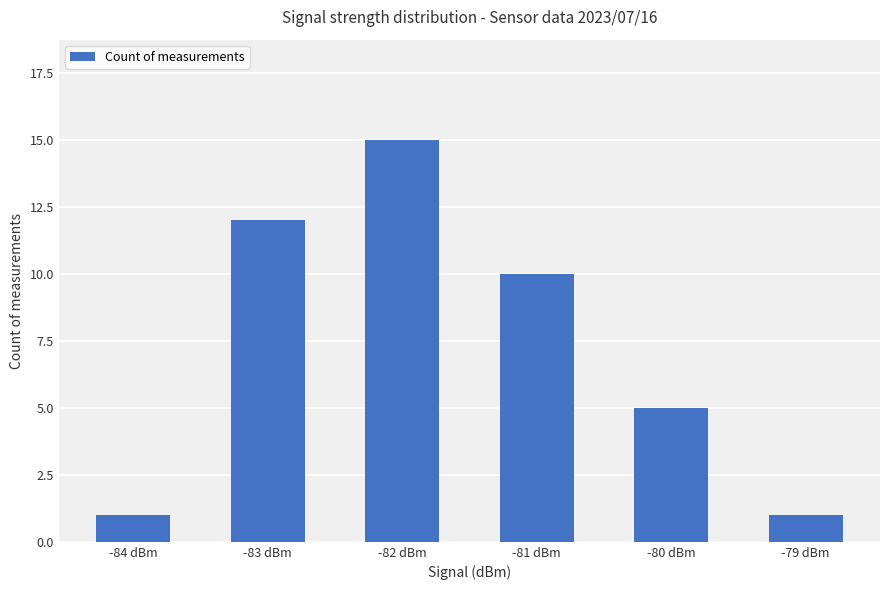

What is the value of the 1st bar from the left?

1